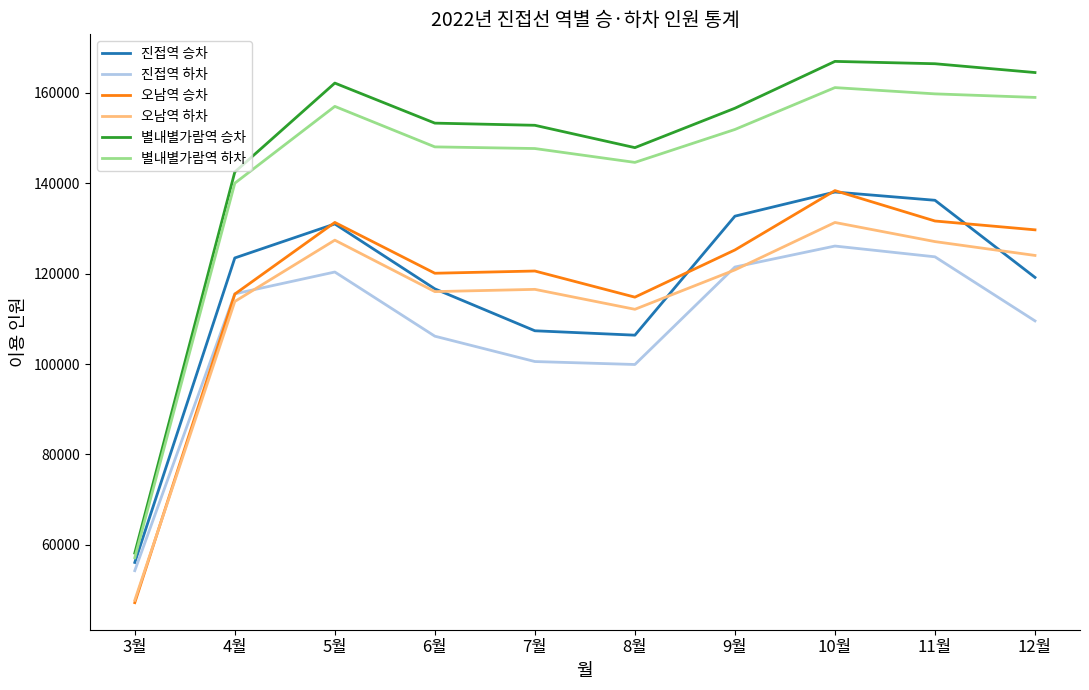

Which series has the largest range (max minus min)?

별내별가람역 승차